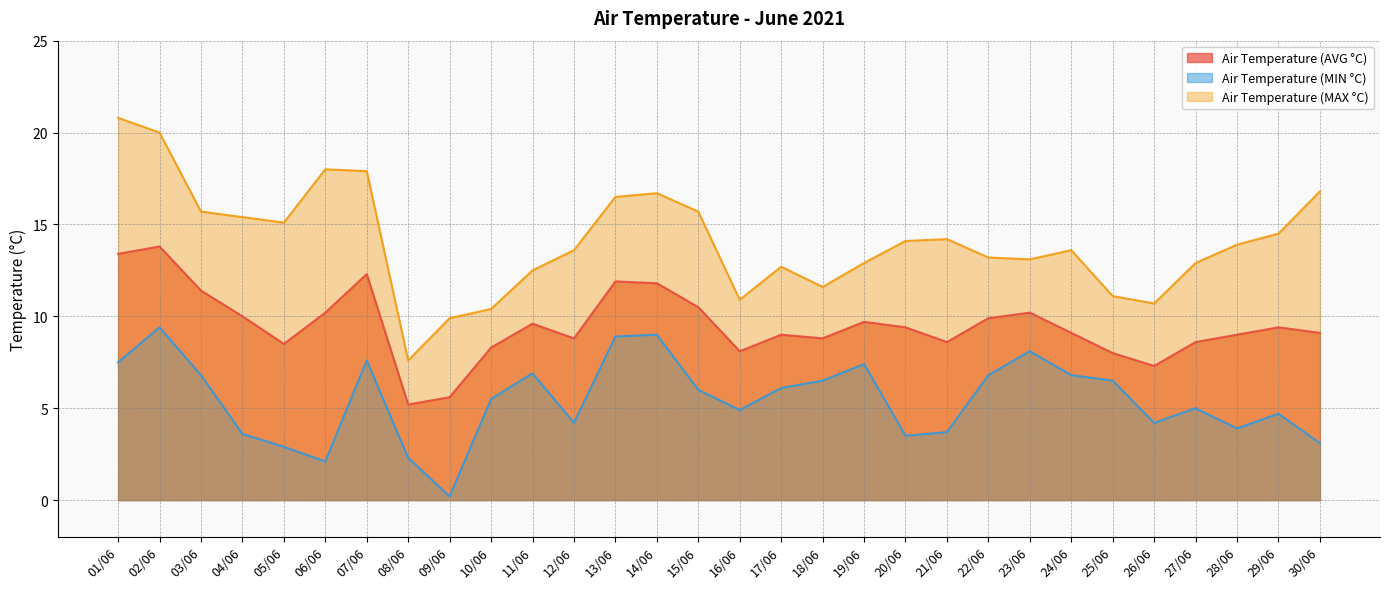

What position from the left is 08/06?

8